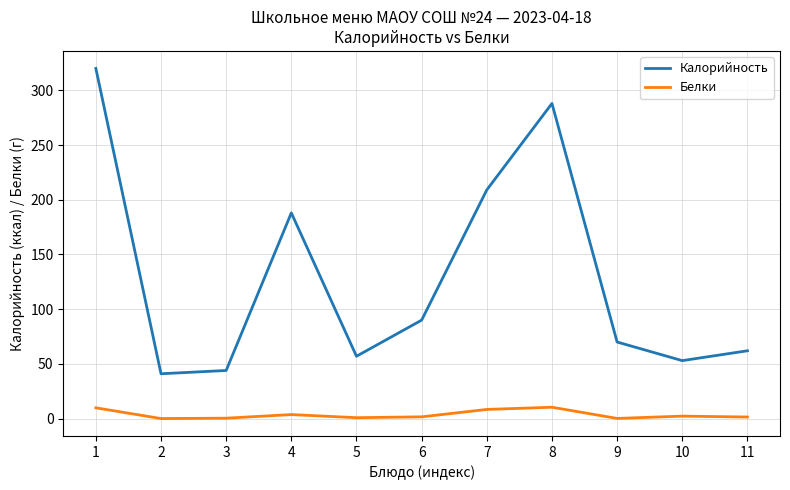

What are all the series names shown in the legend?

Калорийность, Белки